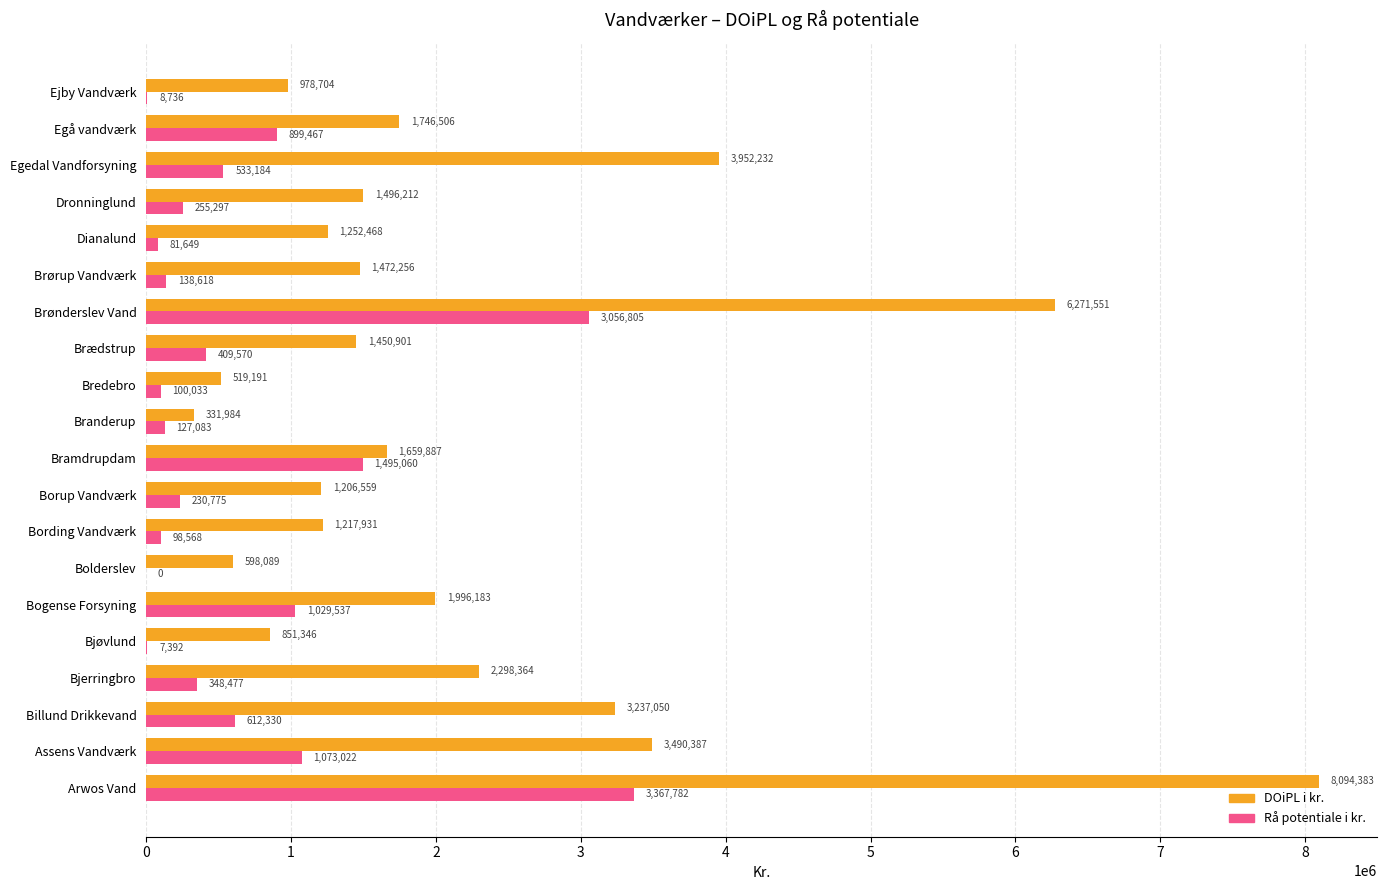

The Rå potentiale i kr. series shows 348476.6 at Bjerringbro. True or false?

True